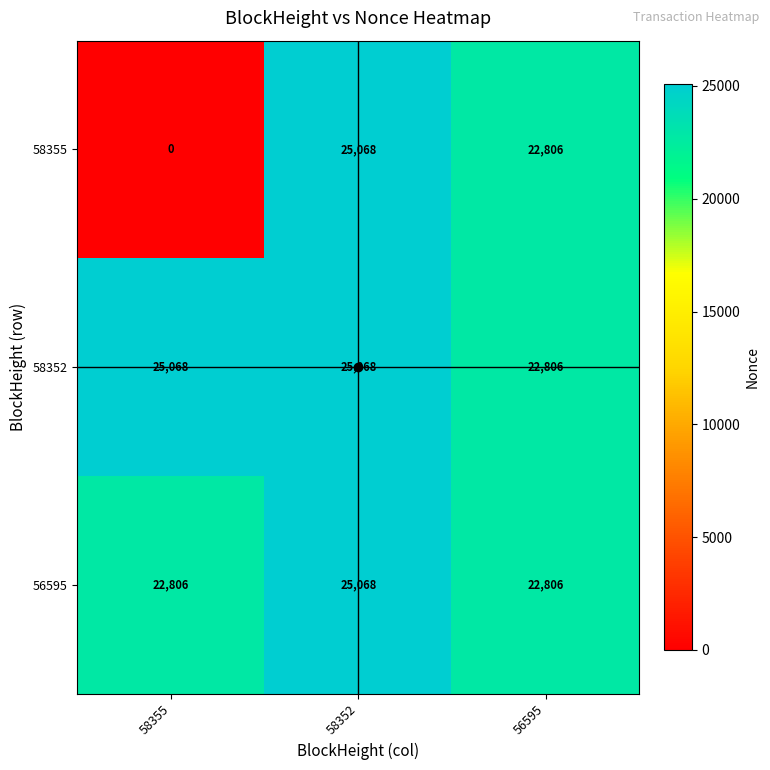

List the labels in order of 58355 value, largest first.

58352, 56595, 58355